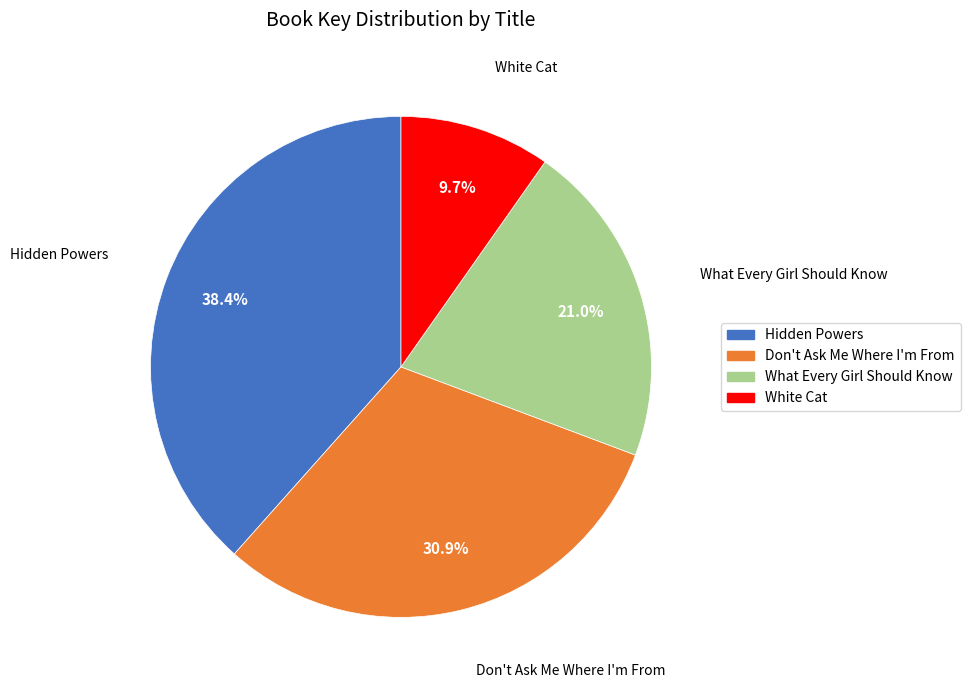

To the nearest percent, what portion does White Cat represent?

10%